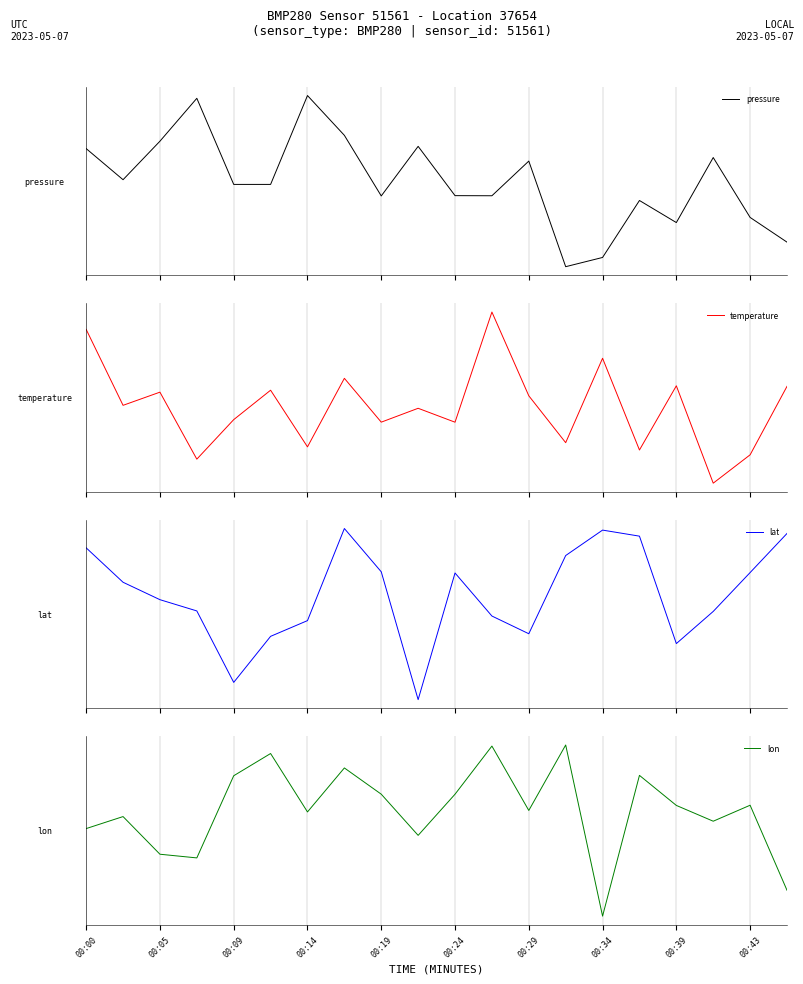

How many intersections are there between pressure and temperature?

11